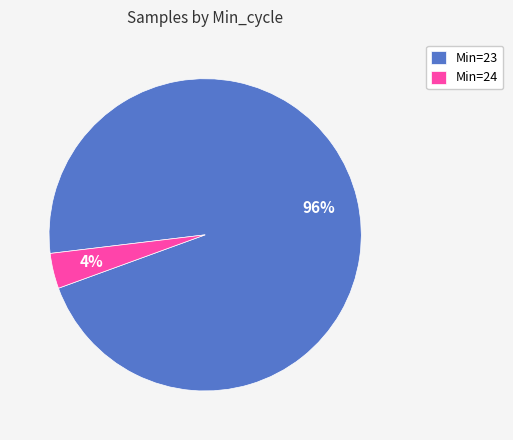

To the nearest percent, what percentage of the pie is Min=24?

4%